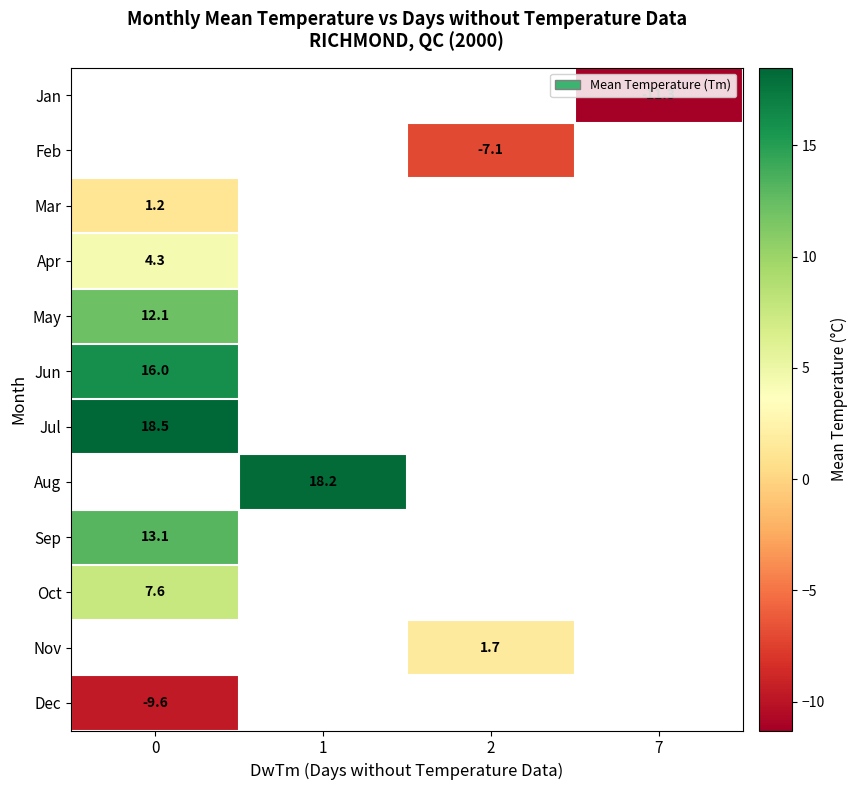

Is it true that Jul equals 29.7 at 0?

False